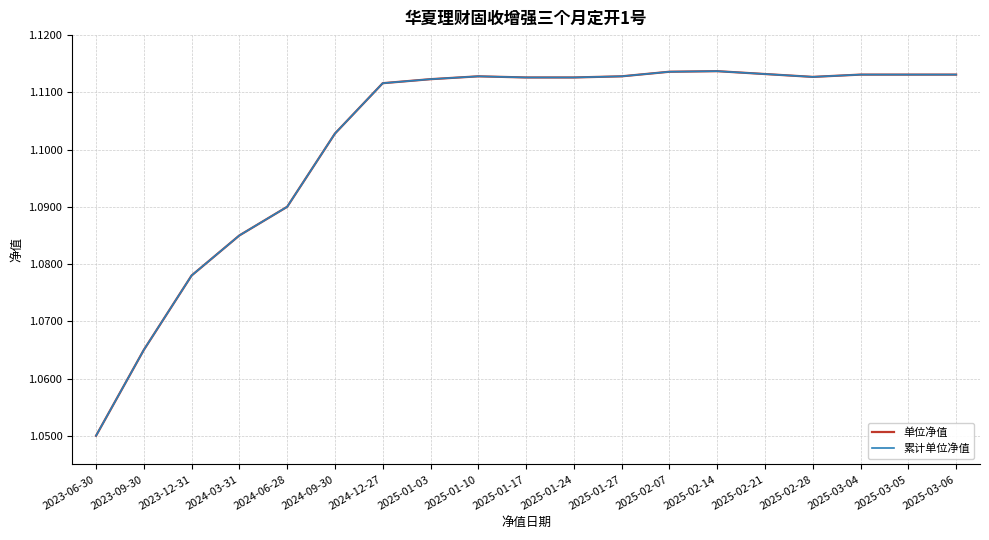

Is this an area chart (filled region under the line)?

No